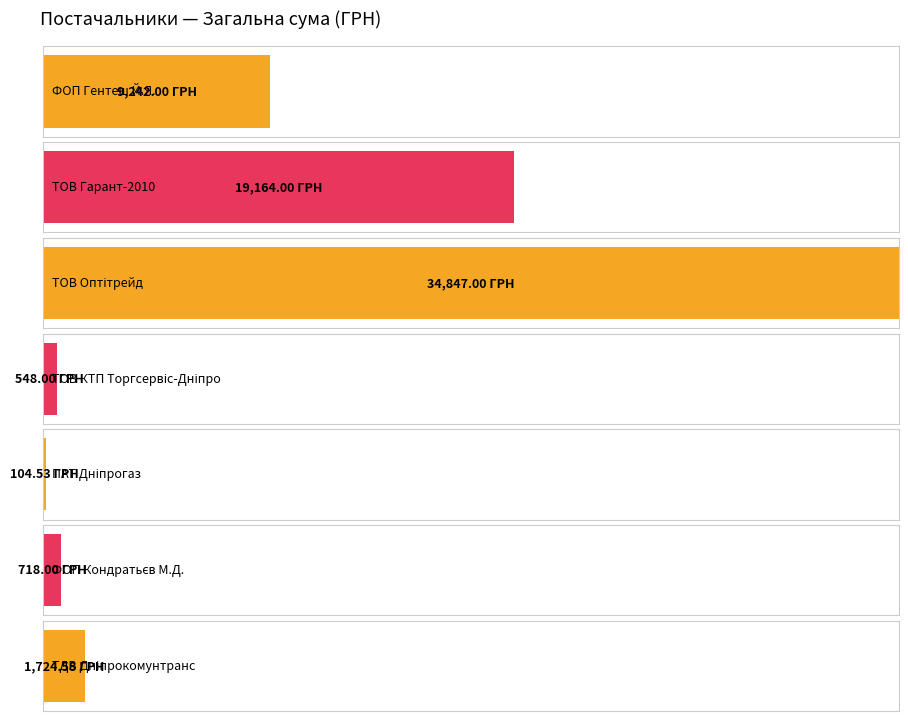

Rank the categories by value from lowest to highest.

ПАТ "Дніпрогаз", ТОВ КТП "Торгсервіс-Дніпро", ФОП "Кондратьєв М.Д.", ТДВ "Дніпрокомунтранс", ФОП "Гентеш Й.Я.", ТОВ "Гарант-2010", ТОВ "Оптітрейд"